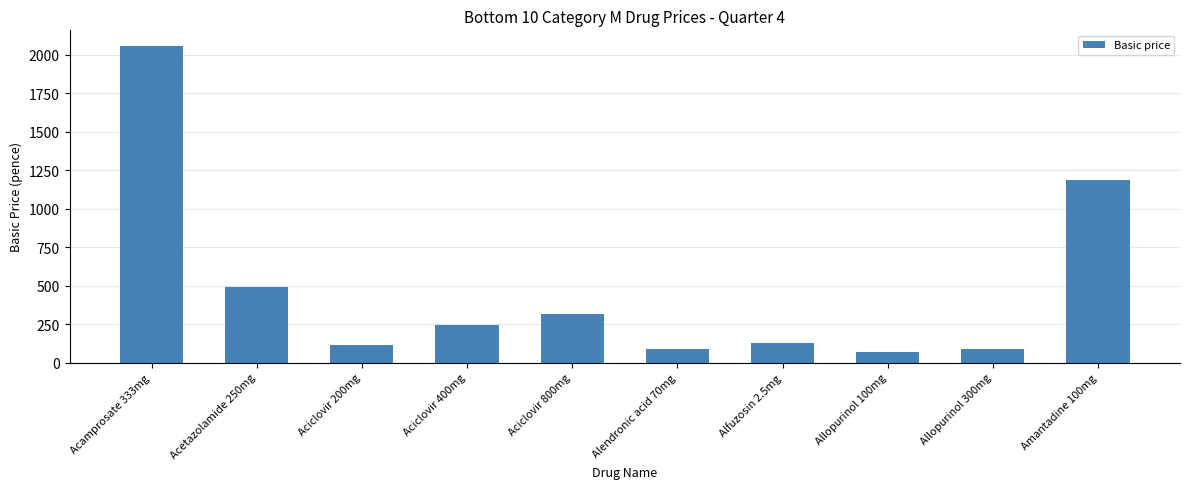

What position from the right is Acetazolamide 250mg?

9